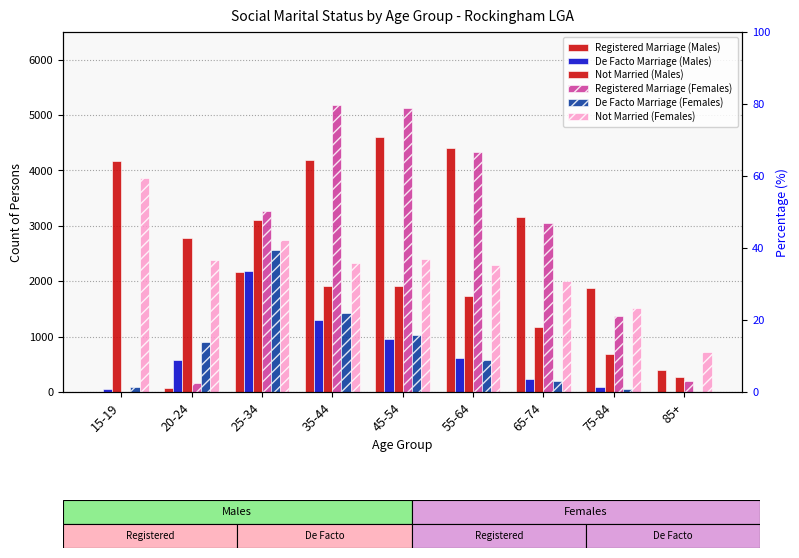

What is the difference between the highest and lowest values at 35-44?

3876